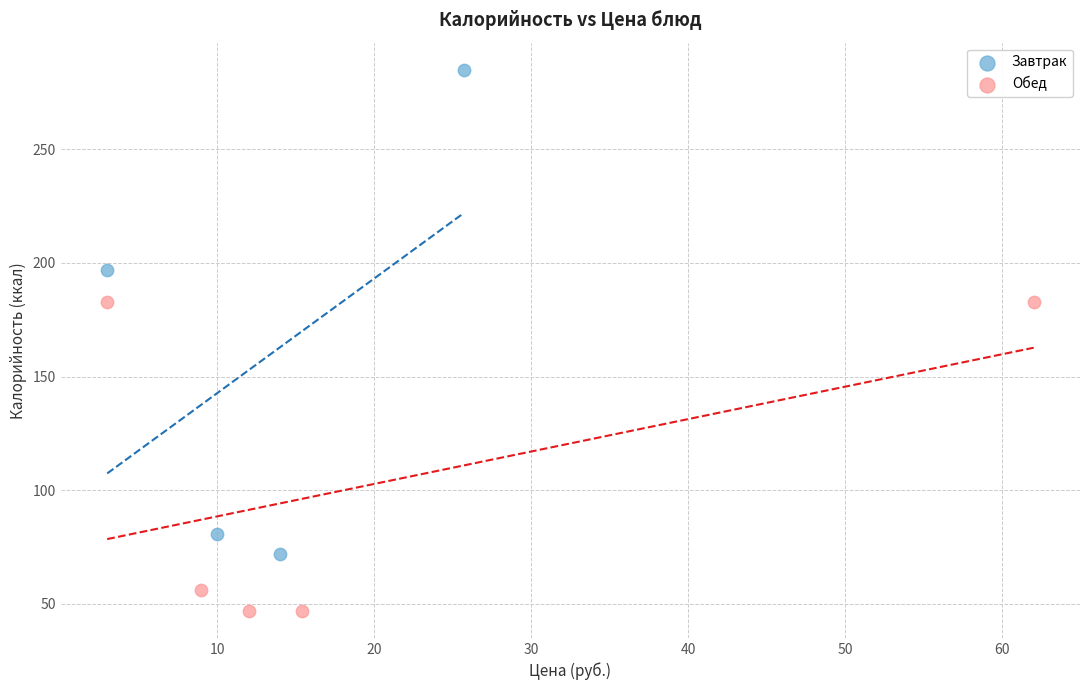

Which series has the largest Y range (max minus min)?

Завтрак